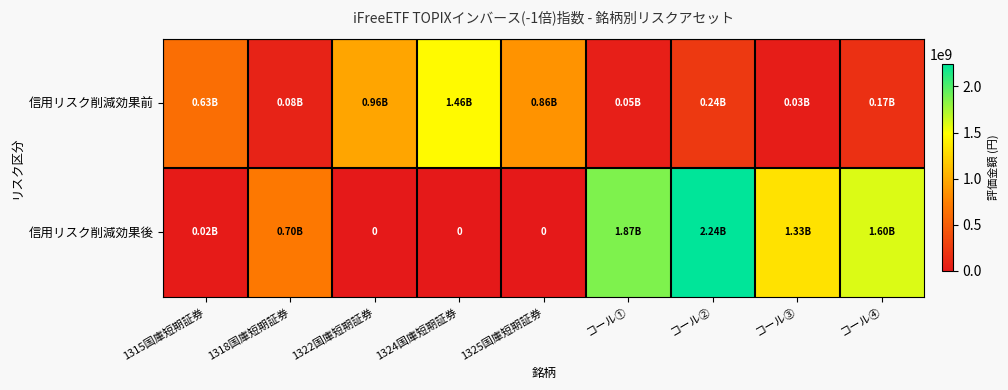

True or false: 信用リスク削減効果後 has a value of 1866421676.6 at コール①.

True